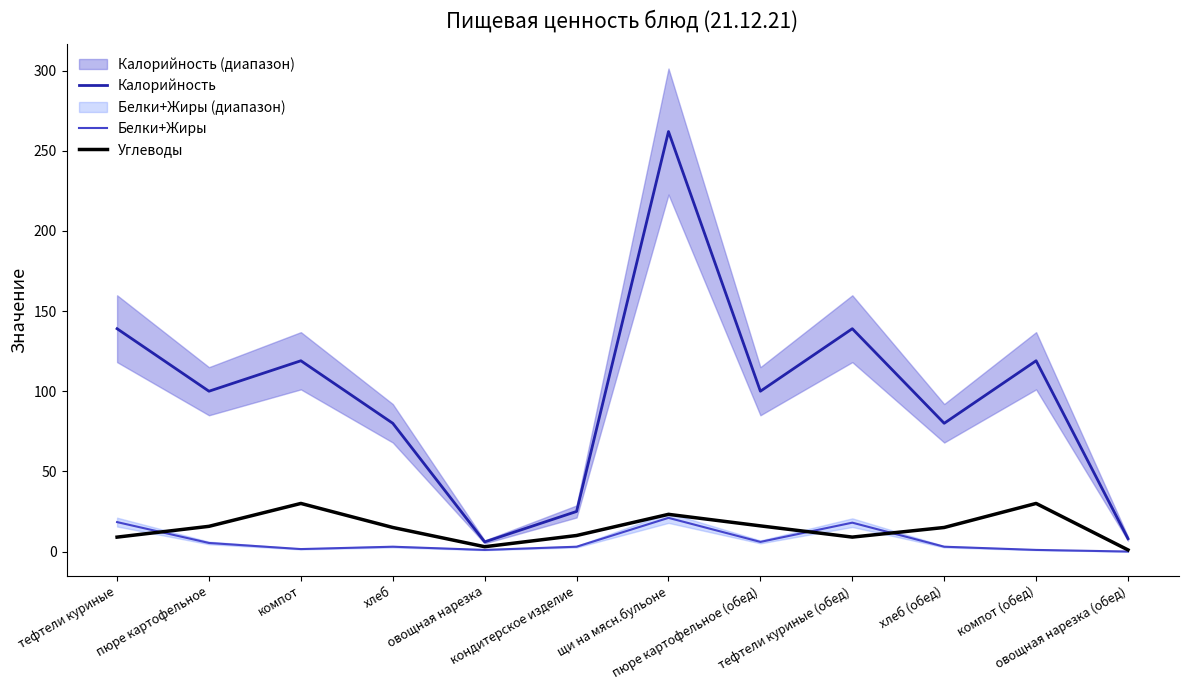

What is the label of the 4th point from the left?

хлеб